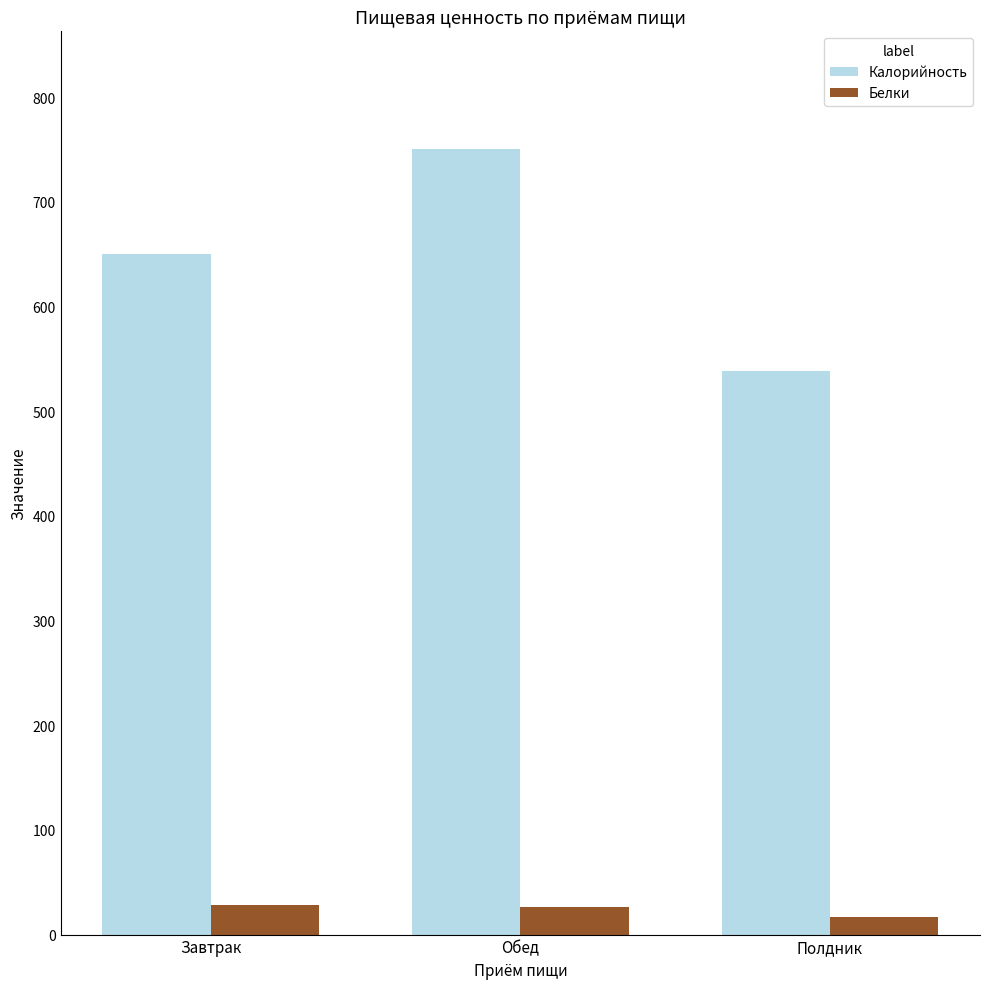

Does the chart contain any negative values?

No